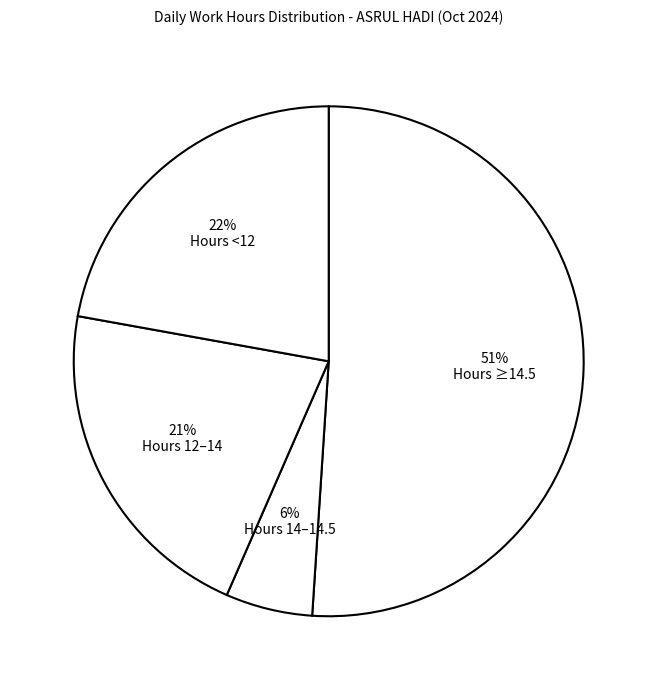

Is there a majority slice in this chart?

Yes